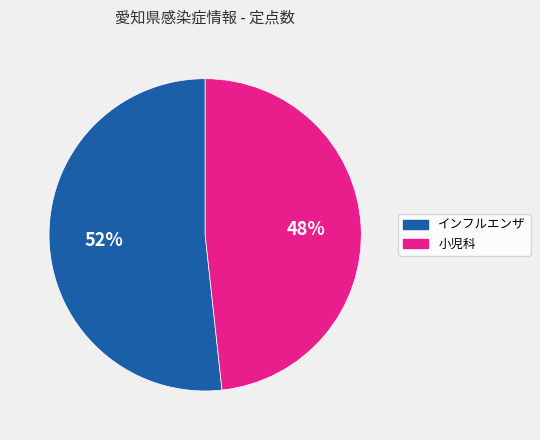

Between インフルエンザ and 小児科, which is larger?

インフルエンザ